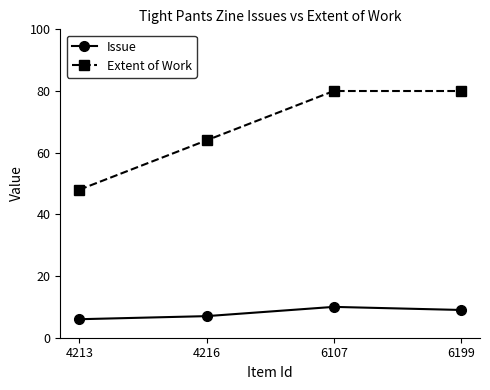

At which label does Issue reach its peak?

6107